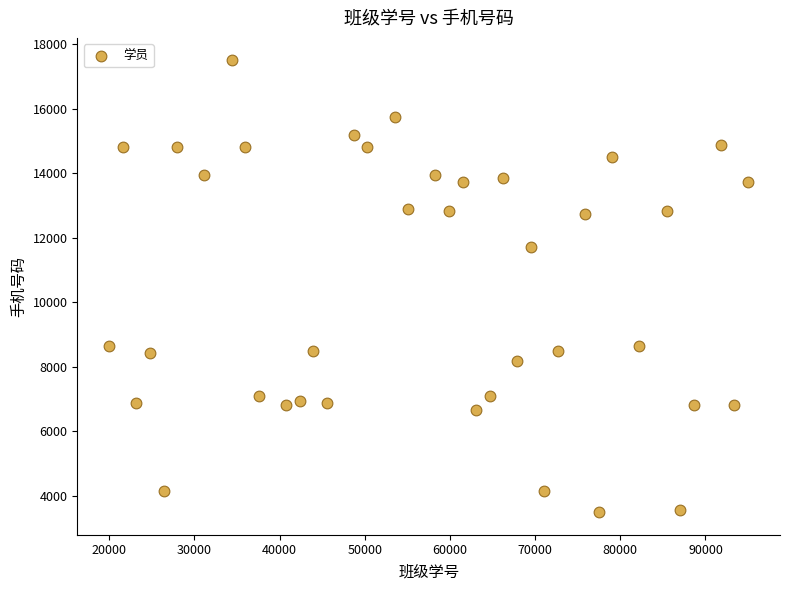

What Y value in the scatter plot is closest to 10500?

11732.3